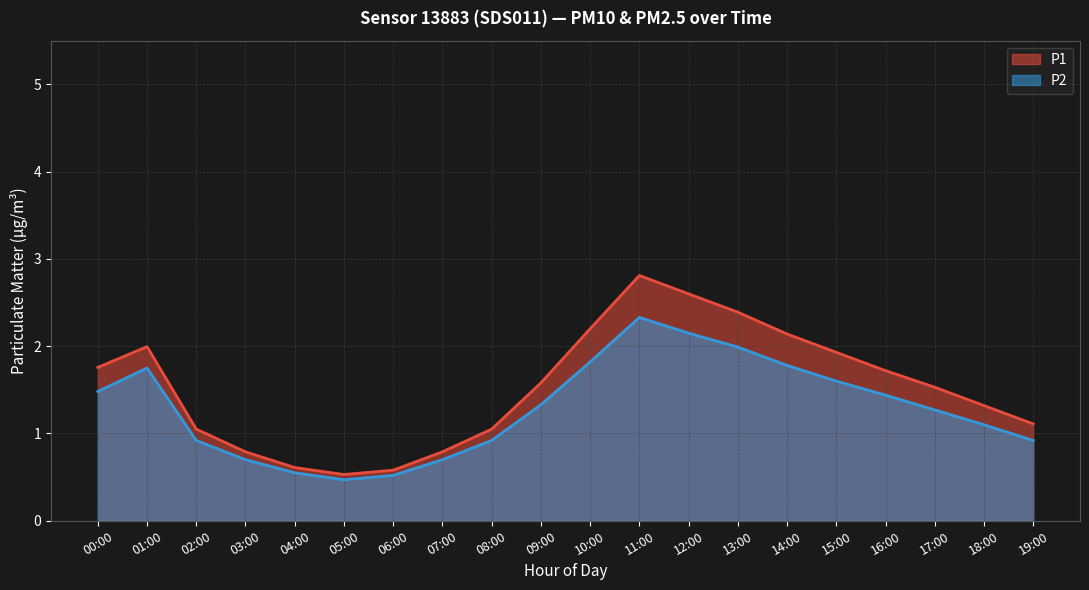

Which series has the widest spread of values?

P1